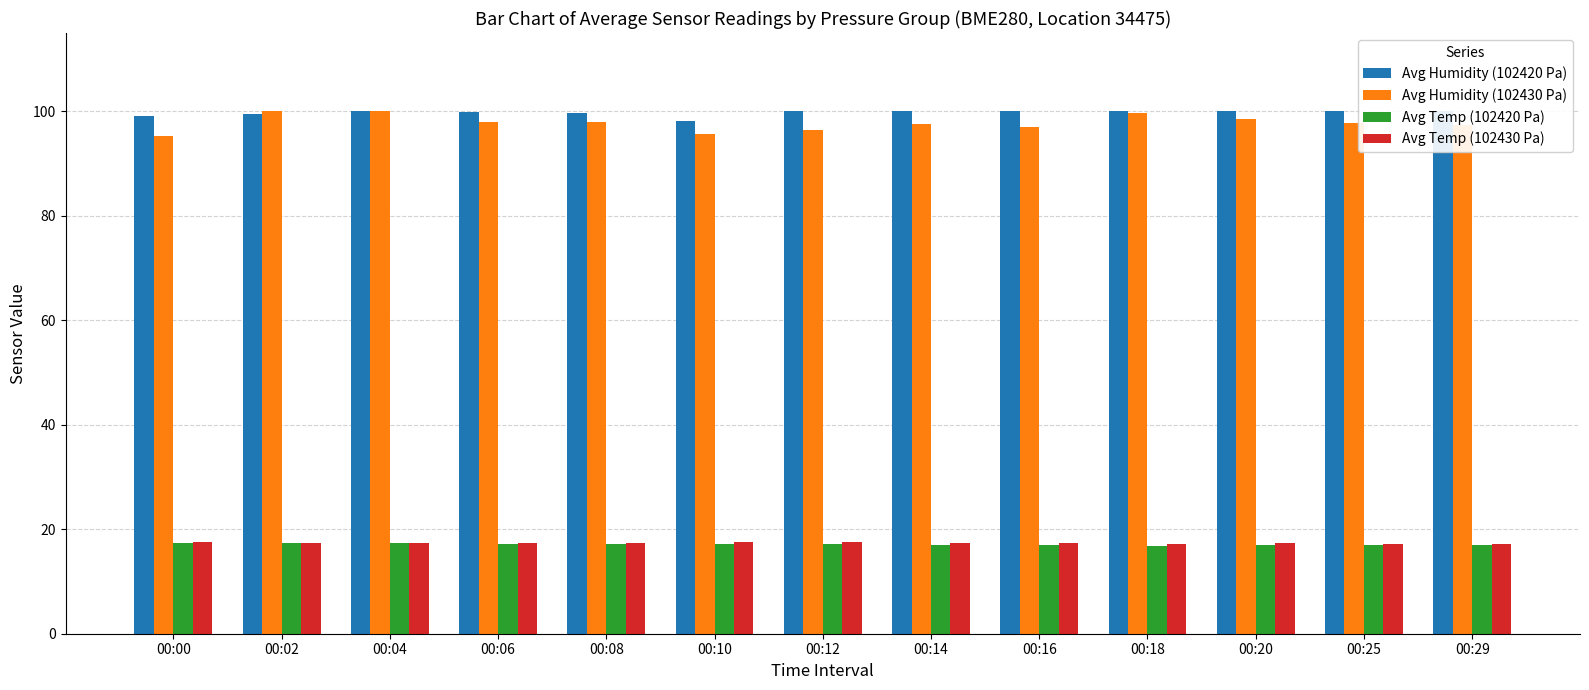

What is the sum of the Avg Humidity (102430 Pa) values at 00:04 and 00:29?

197.3